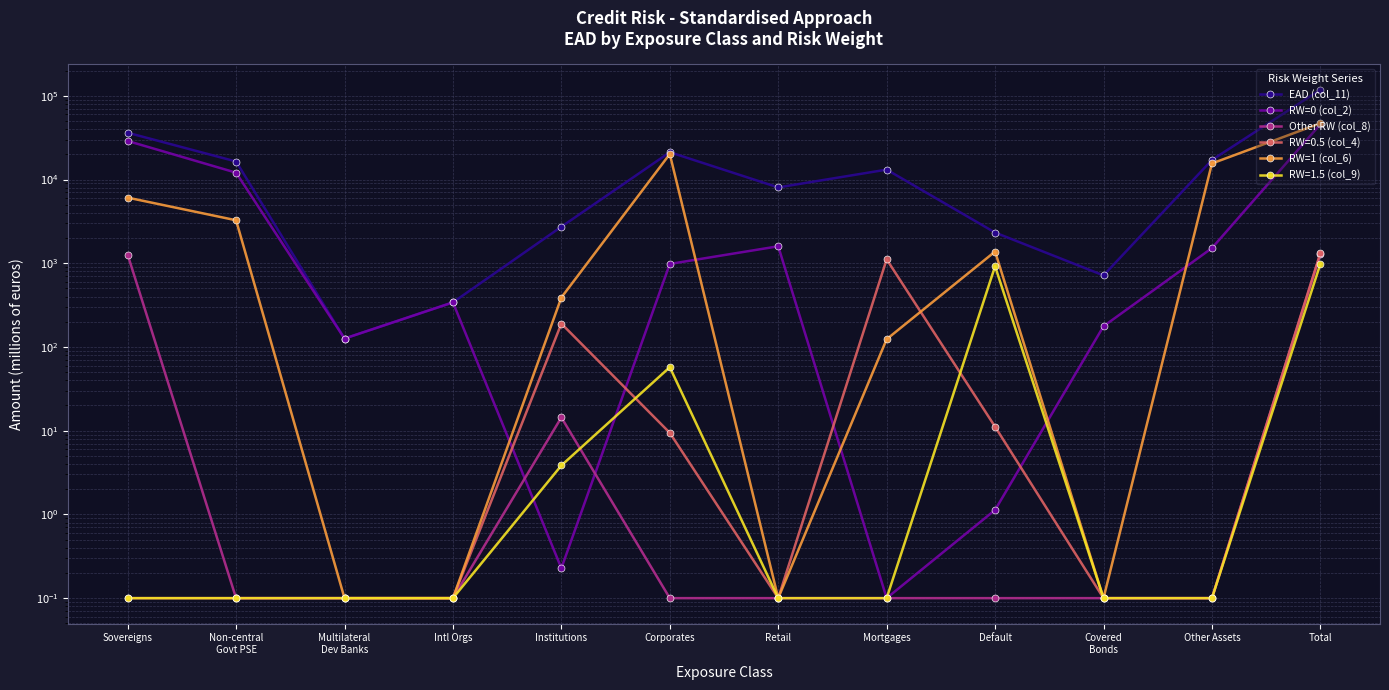

Between which two adjacent categories do Other RW (col_8) and RW=0 (col_2) first intersect?

Intl Orgs and Institutions